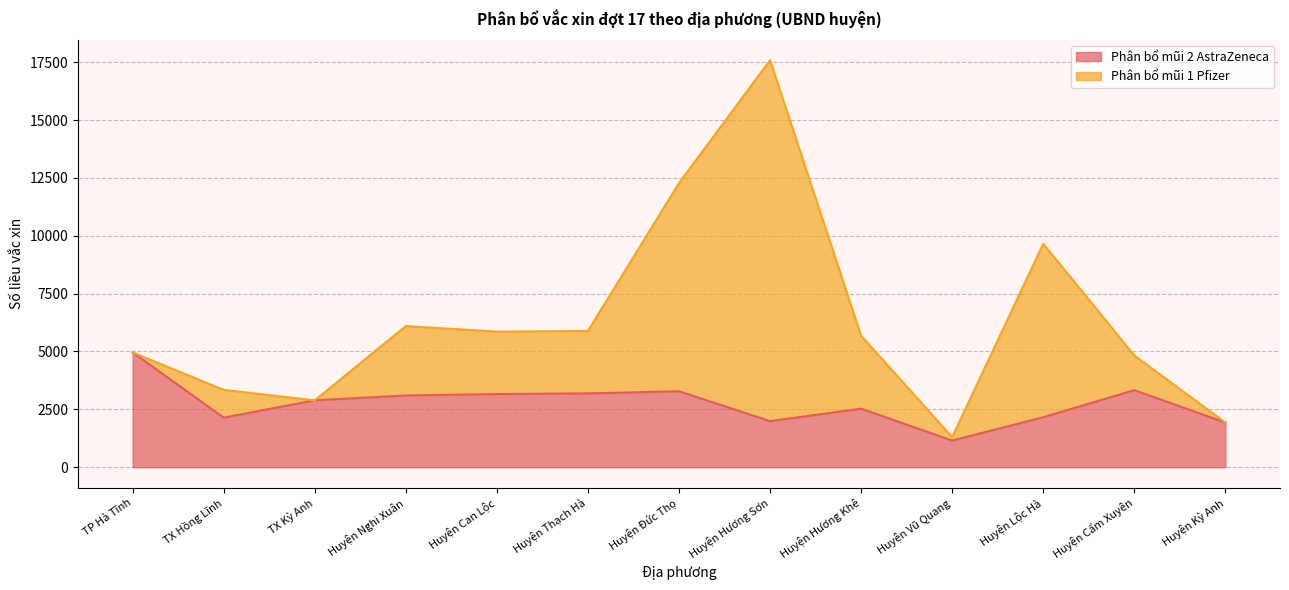

At which category does the data reach its first local valley?

TX Hồng Lĩnh